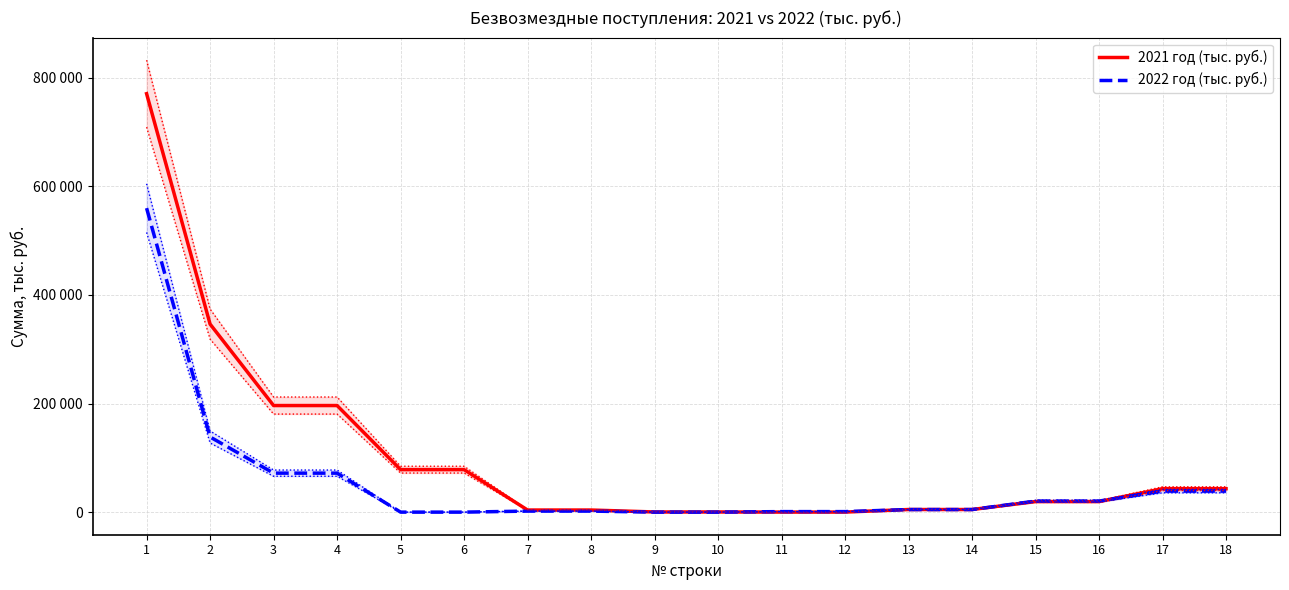

Which series has the largest total across all categories?

2021 год (тыс. руб.)